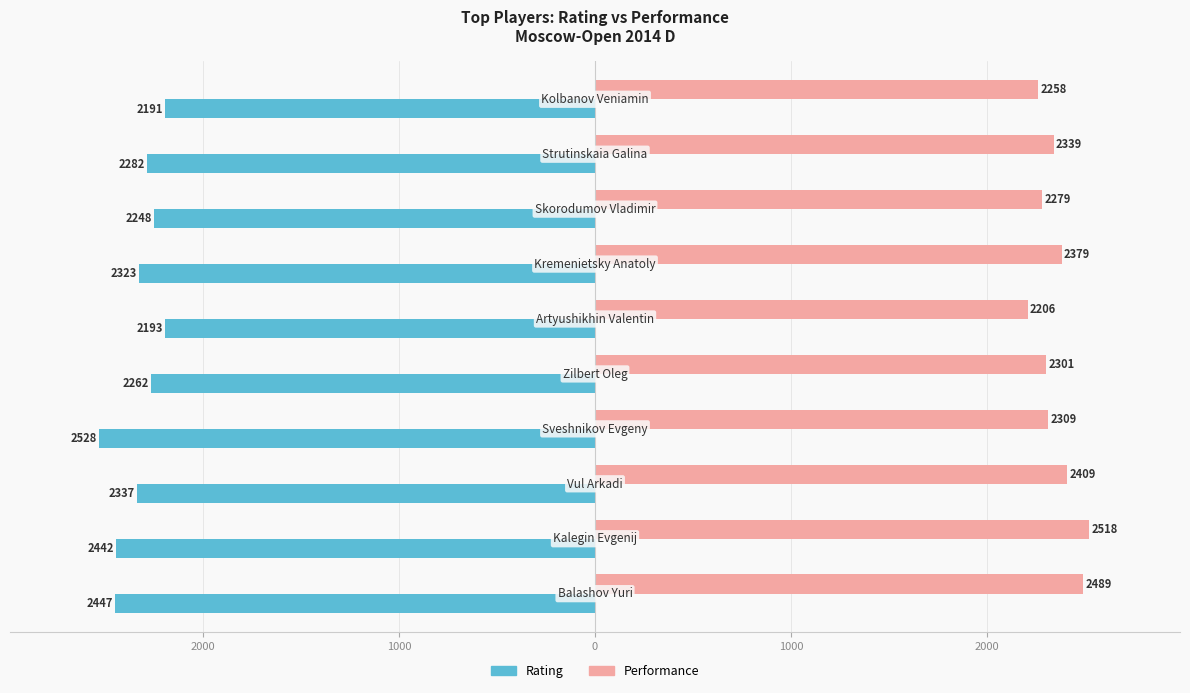

Reading left to right, what are all the values shown in this chart?

Rating: -2447	-2442	-2337	-2528	-2262	-2193	-2323	-2248	-2282	-2191
Performance: 2489	2518	2409	2309	2301	2206	2379	2279	2339	2258